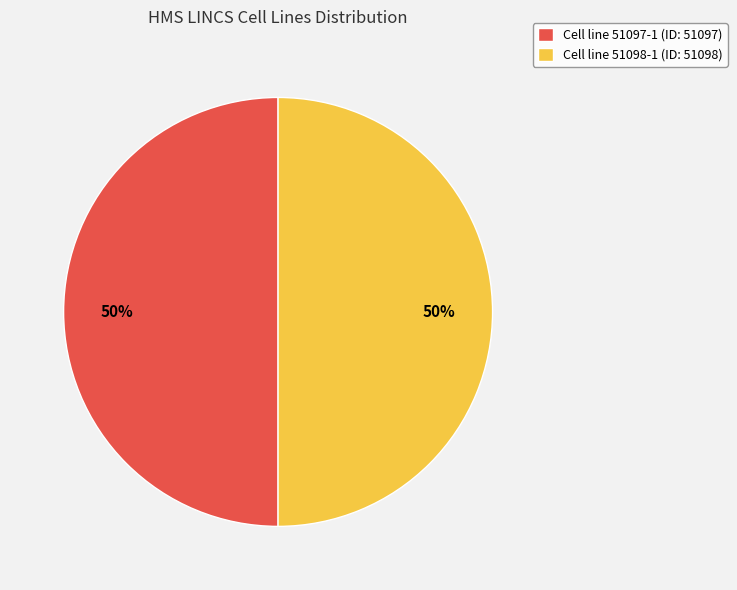

Combined, do Cell line 51098-1 (ID: 51098) and Cell line 51097-1 (ID: 51097) account for over 50%?

Yes